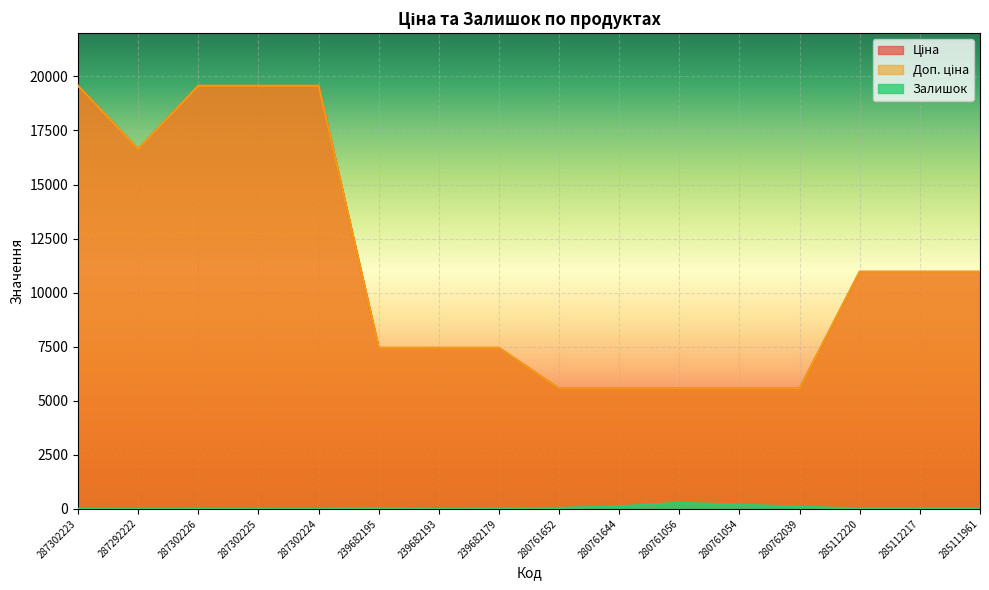

What is the sum of the Доп. ціна values at 280762039 and 287302225?

25125.2